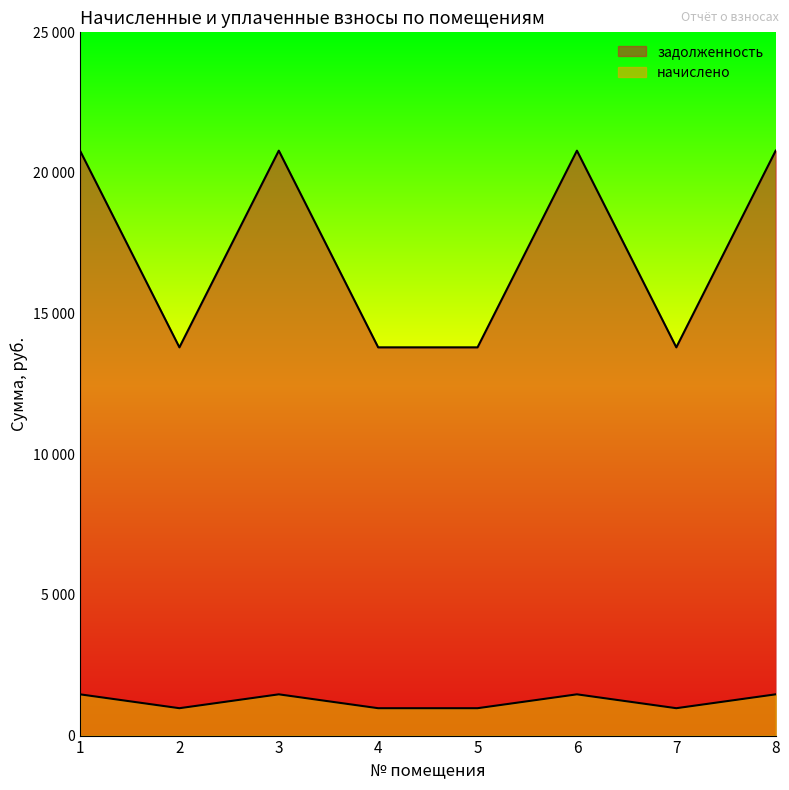

Which label corresponds to the smallest value in the chart?

2